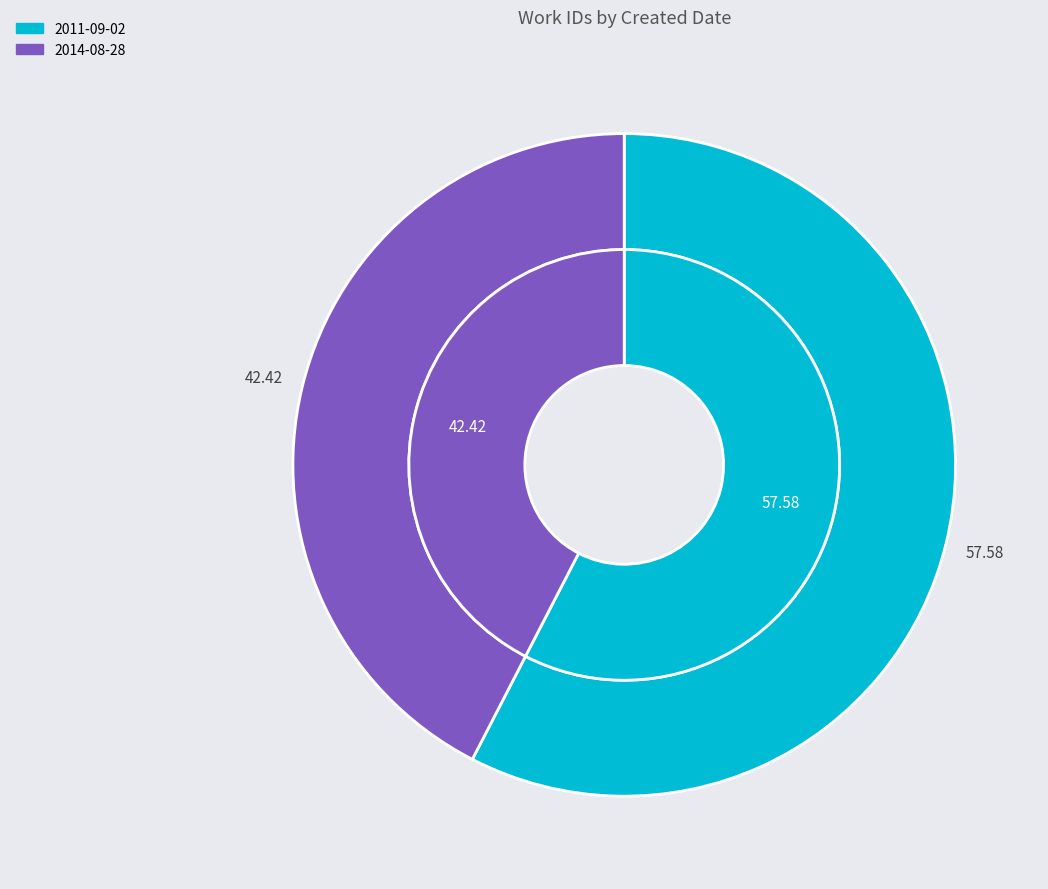

To the nearest percent, what percentage of the pie is 2014-08-28?

42%